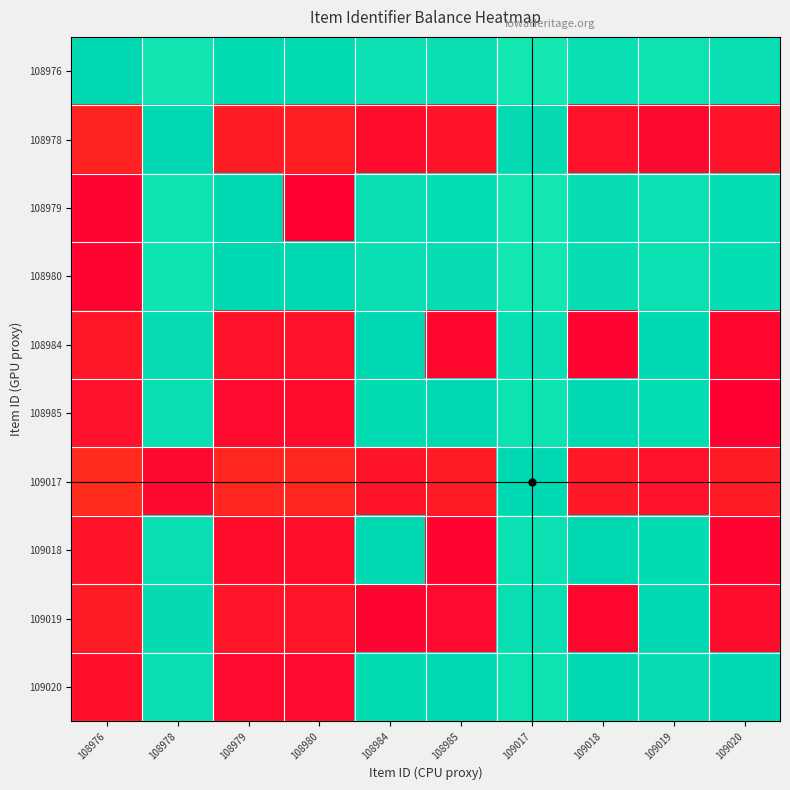

At 109017, list the series in order from largest to smallest.

109017, 108978, 109019, 108984, 109018, 108985, 109020, 108979, 108980, 108976